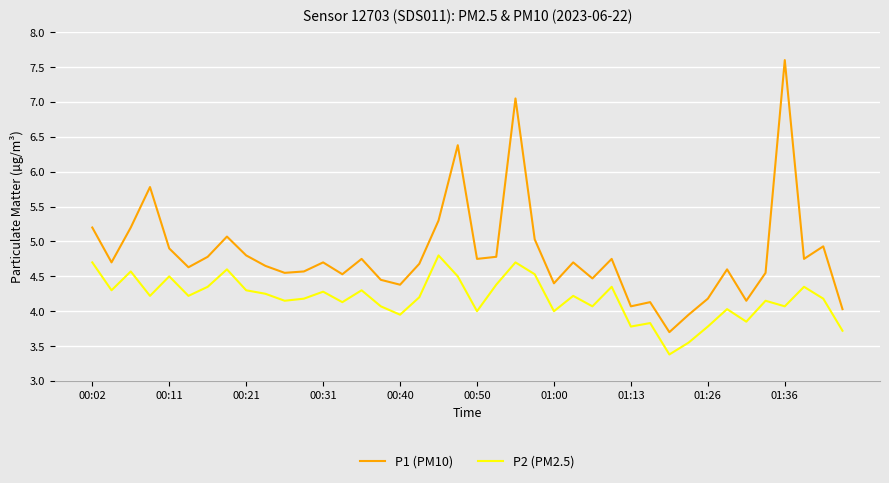

True or false: P2 (PM2.5) and P1 (PM10) intersect in this chart.

False